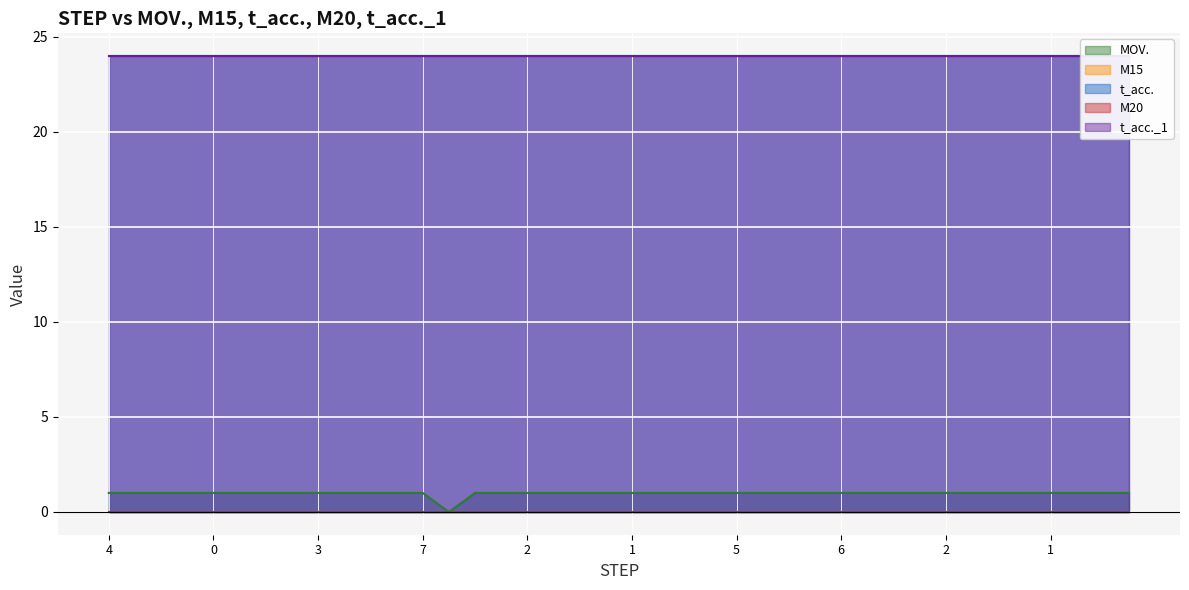

What is the average value of the MOV. series?

1